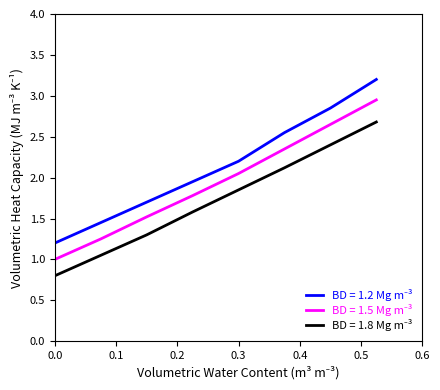

What is the greatest value displayed?

3.2